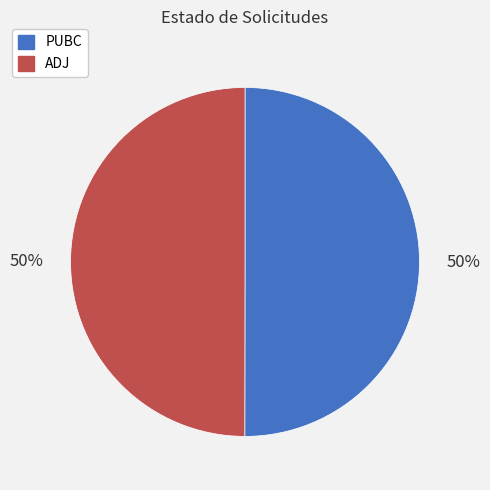

The ADJ slice represents 50% of the pie. True or false?

True